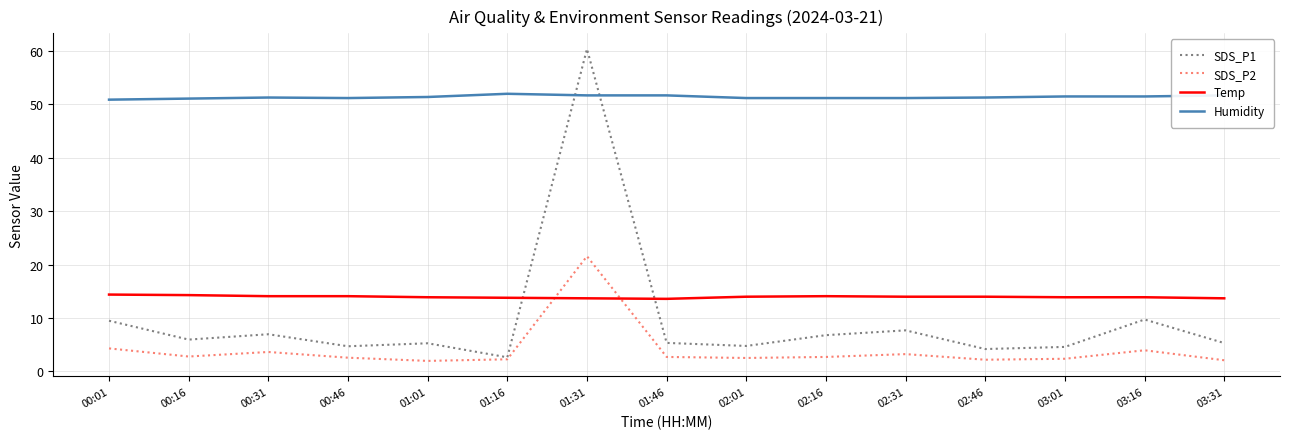

Where is the first local minimum for SDS_P2?

00:16